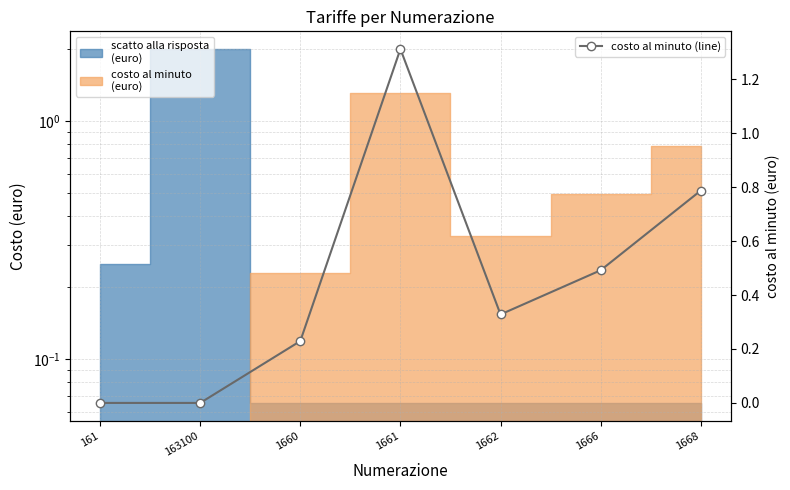

How many interior local valleys (lower than both neighbors) does the data have?

1